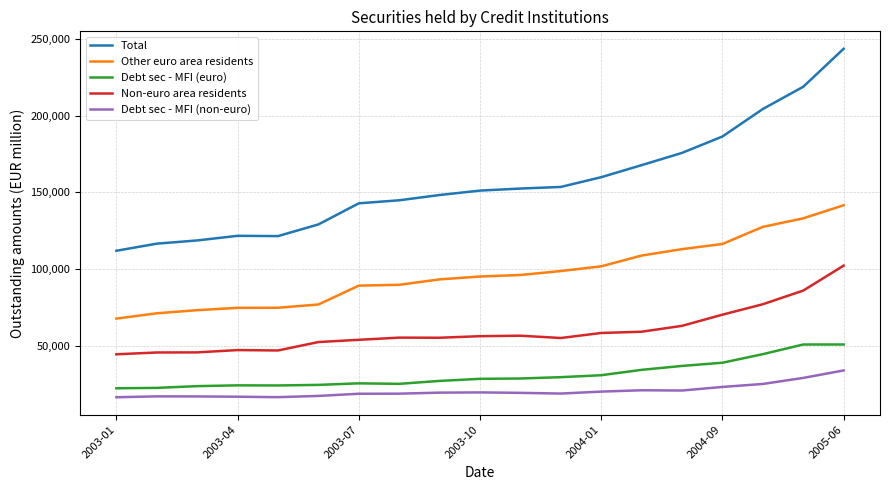

Which series has the largest range (max minus min)?

Total